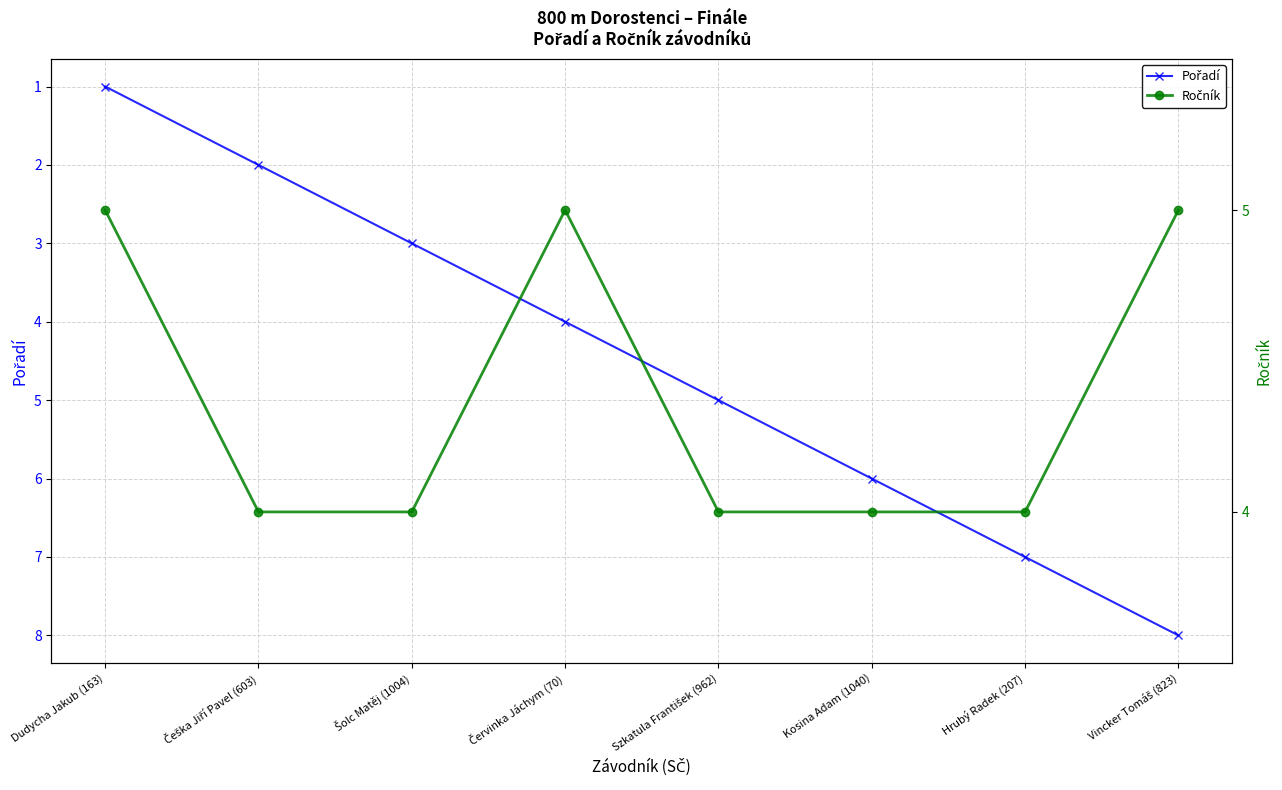

Which series ends up on top after the final intersection of Ročník and Pořadí?

Pořadí